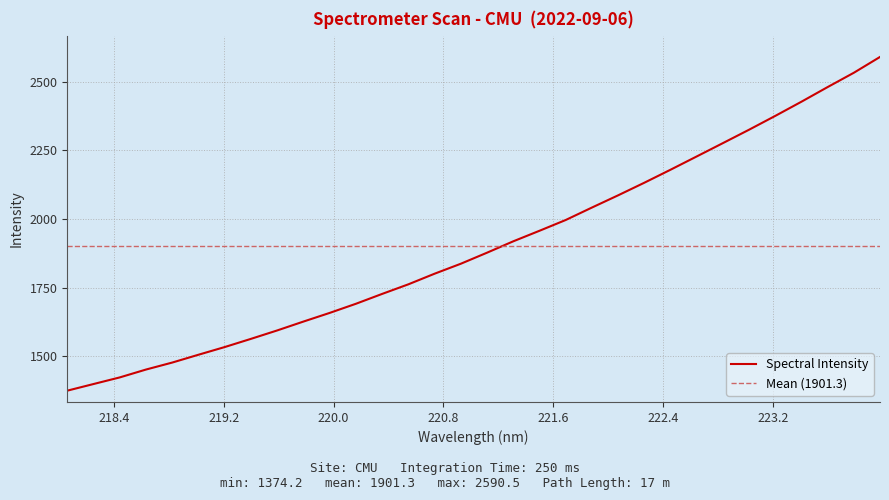

How many values are below 1877?

16